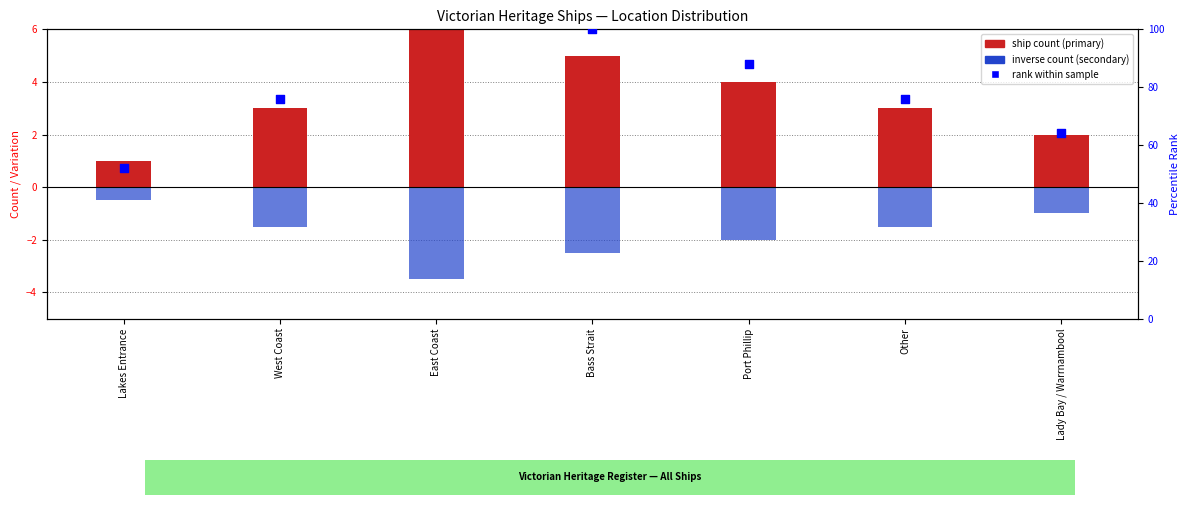

Which series reaches the maximum Y coordinate?

Rank (right axis)